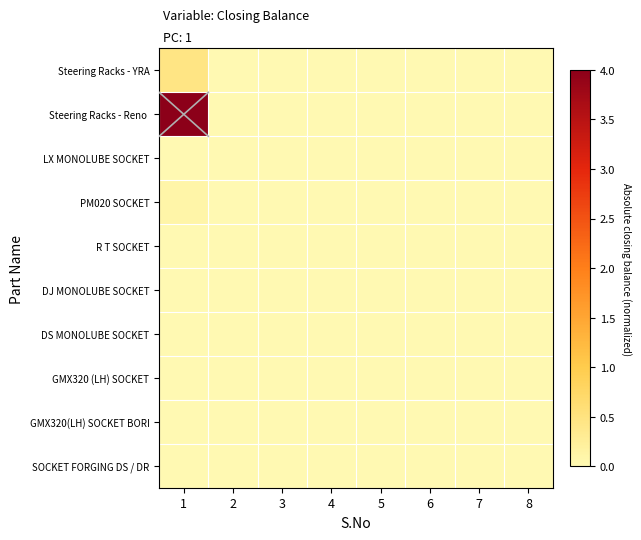

Rank the series at 3 from lowest to highest value.

Steering Racks - YRA, Steering Racks - Reno, LX MONOLUBE SOCKET, PM020 SOCKET, R T SOCKET, DJ MONOLUBE SOCKET, DS MONOLUBE SOCKET, GMX320 (LH) SOCKET, GMX320(LH) SOCKET BORI, SOCKET FORGING DS / DR